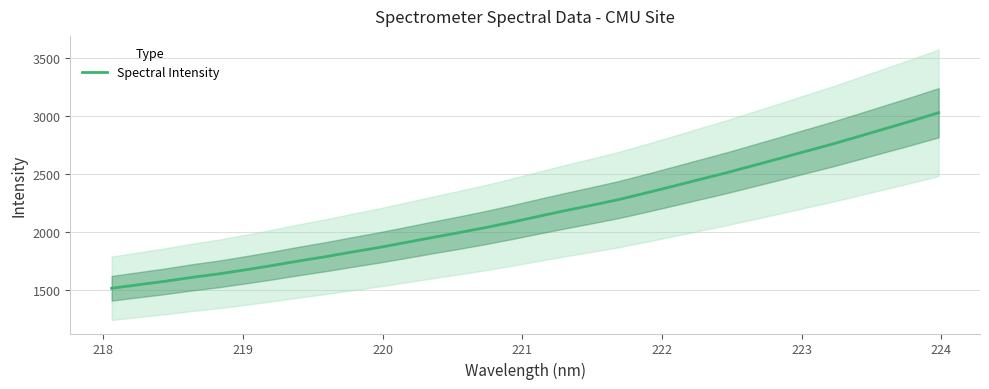

What is the highest value of the Spectral Intensity series?

3031.6